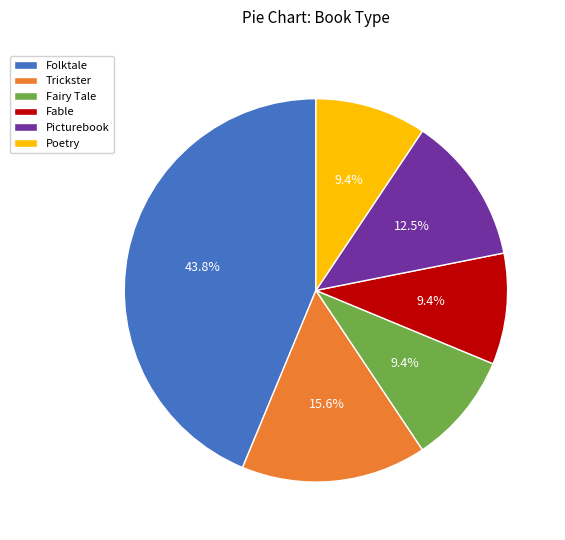

To the nearest percent, what portion does Fable represent?

9%